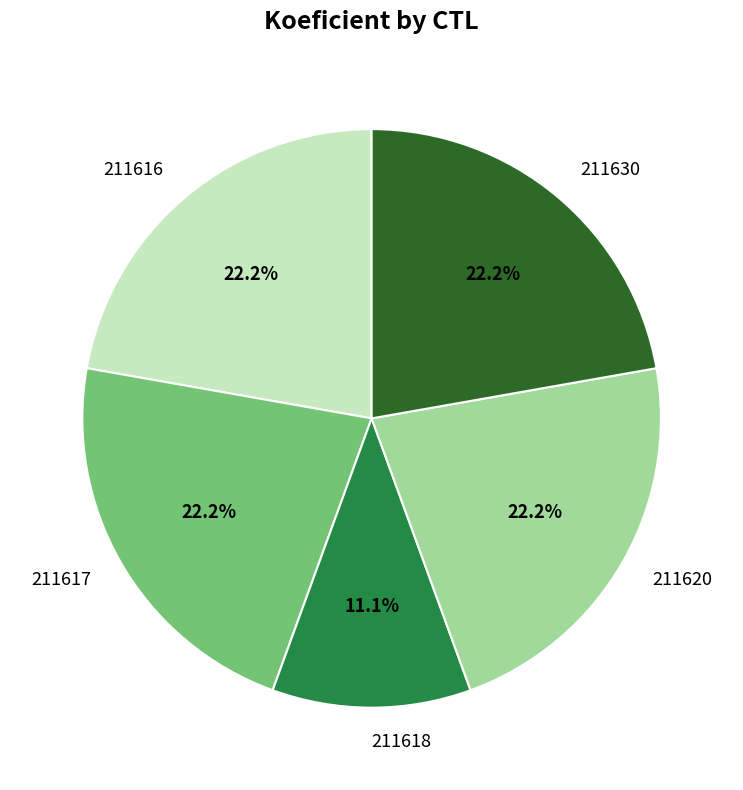

Is there any slice that represents more than half of the pie?

No